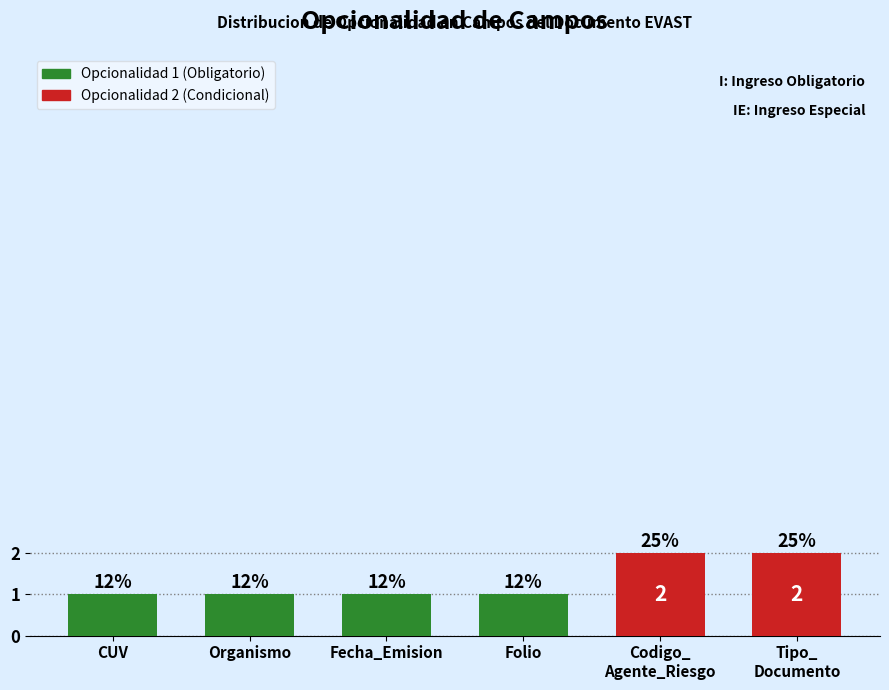

What is the difference between the second highest and minimum values?

1